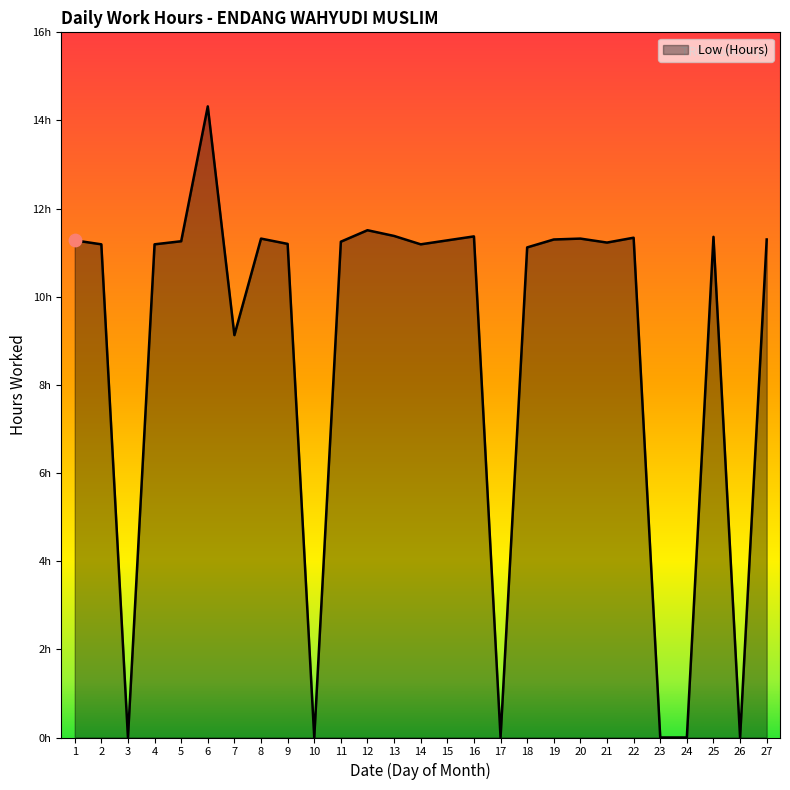

Does the chart have visible grid lines?

No